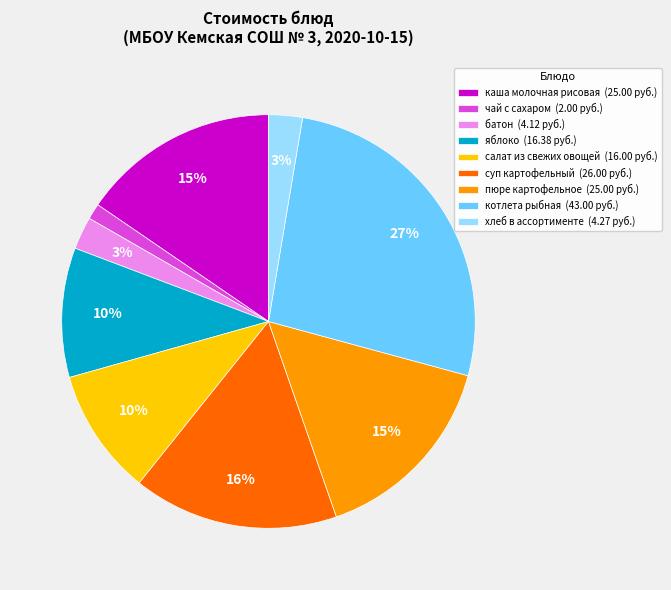

Is the sum of суп картофельный (26.00 руб.) and салат из свежих овощей (16.00 руб.) greater than half?

No